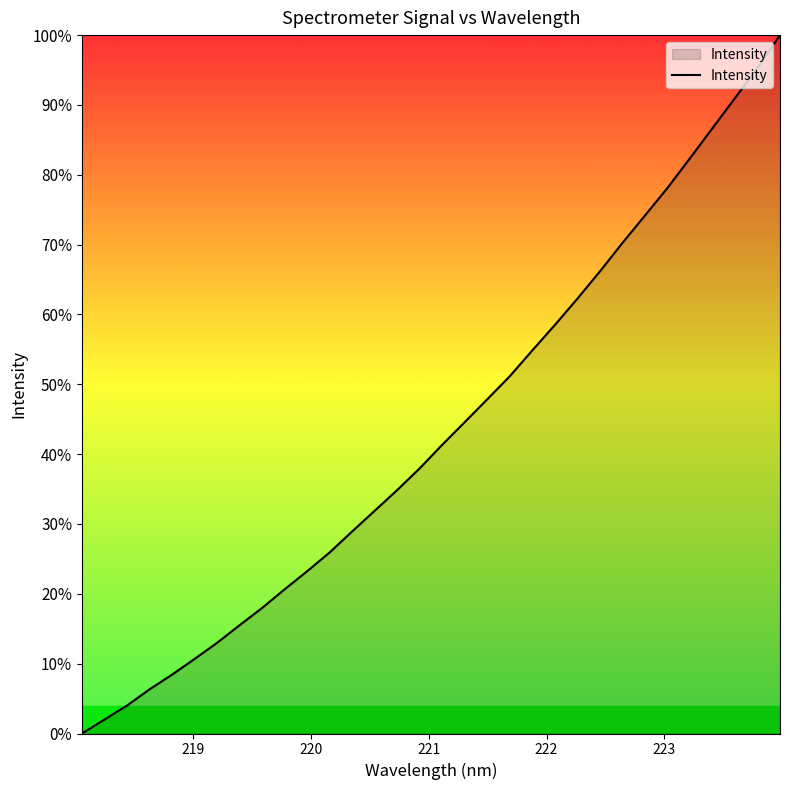

What is the difference between the second highest and second lowest values?

93.3